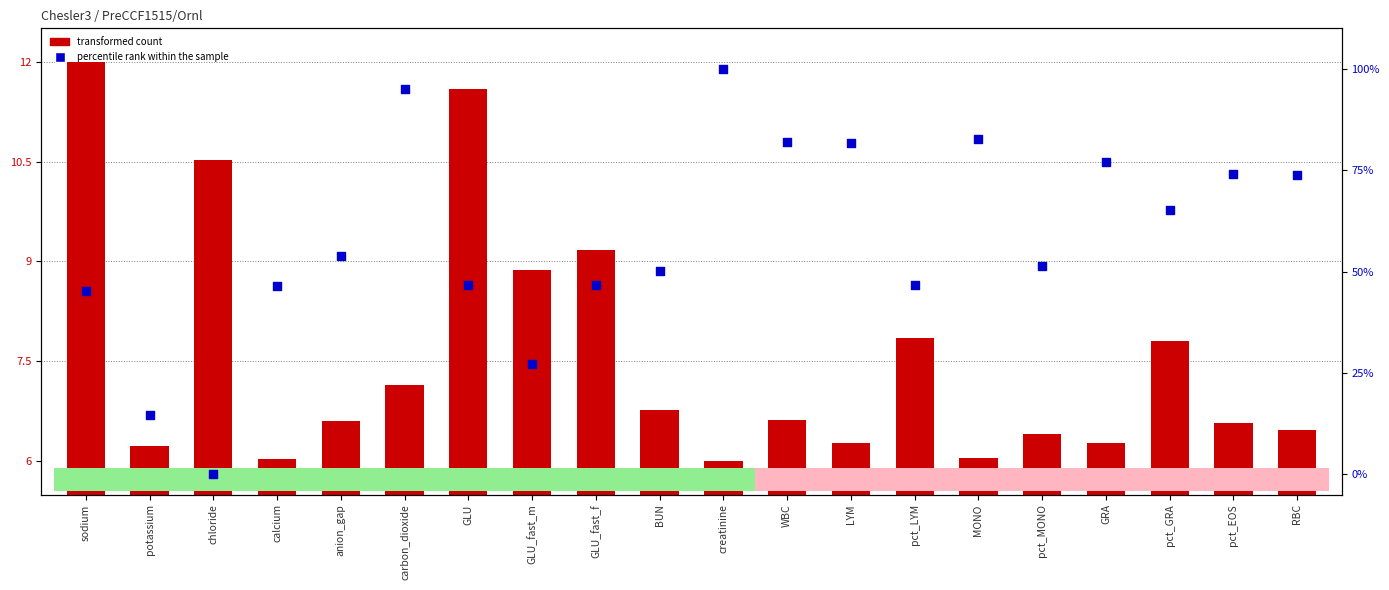

Which series reaches the minimum Y coordinate?

percentile rank within the sample